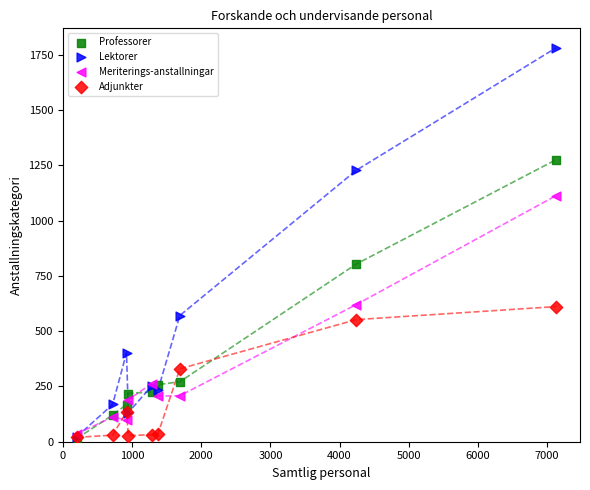

Which series contains the highest Y value?

Lektorer